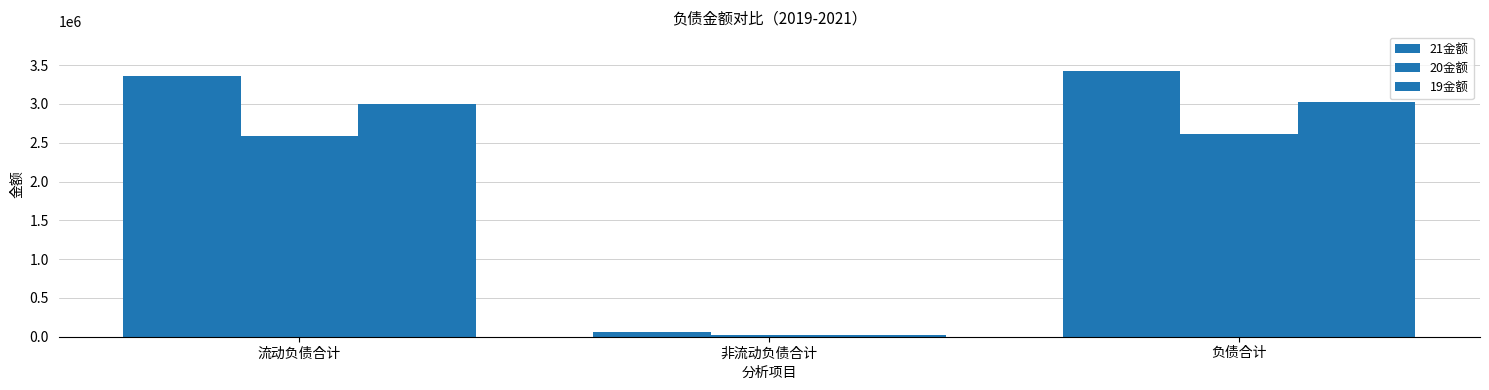

How many values in the 20金额 series are below 2587893?

1